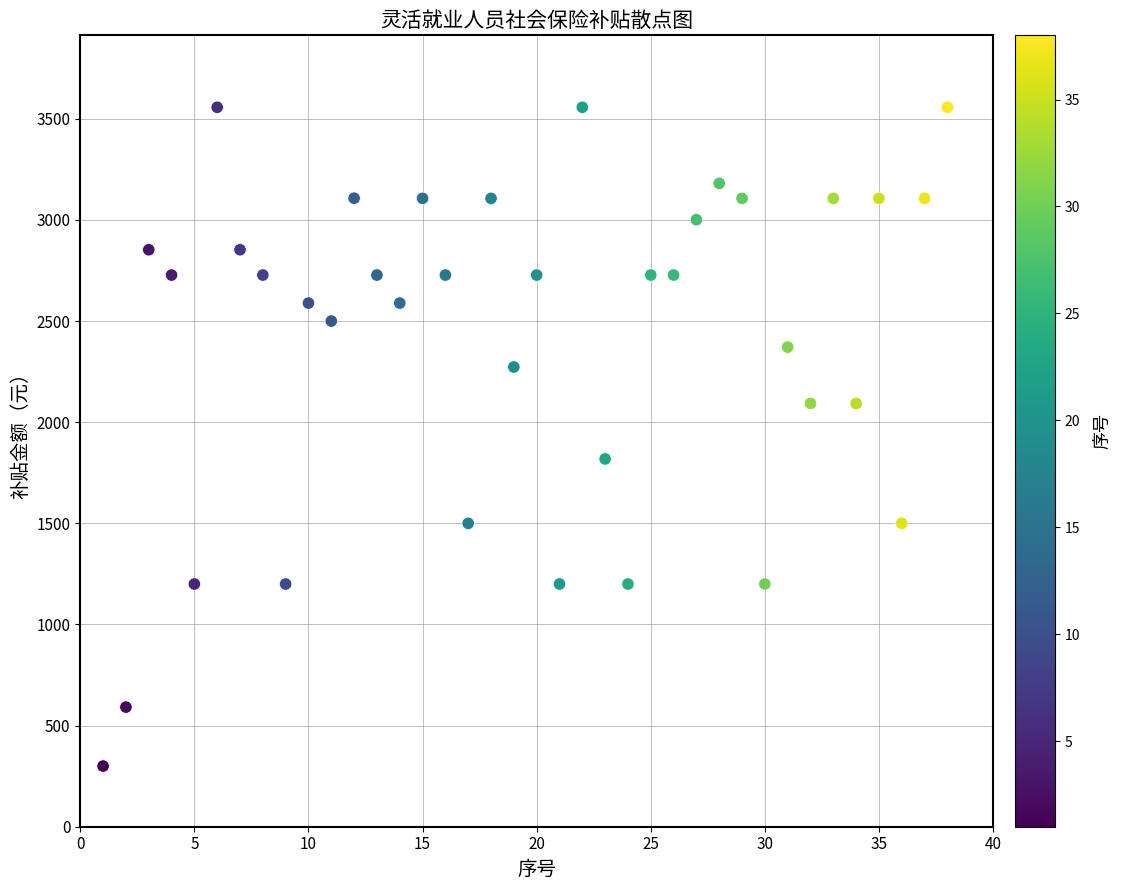

What Y value in the scatter plot is closest to 1928?

1818.4